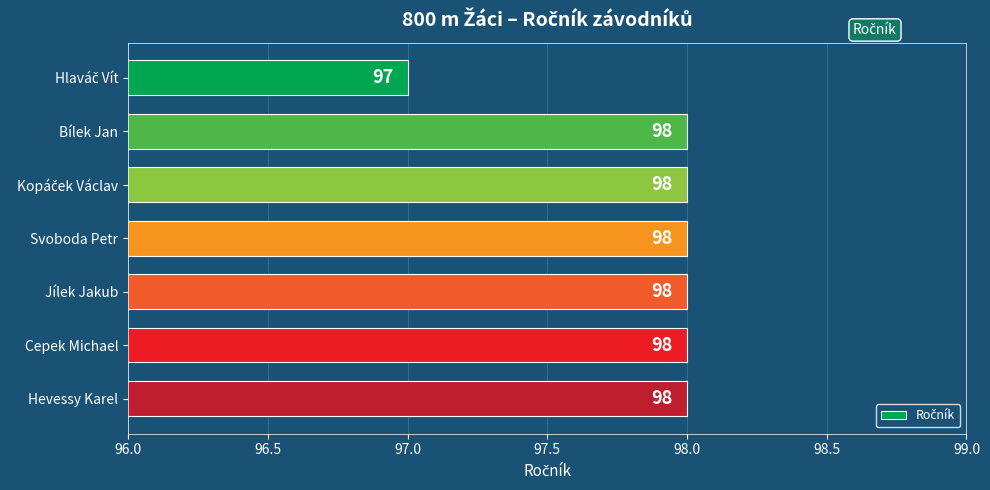

What is the label of the 6th bar from the bottom?

Bílek Jan